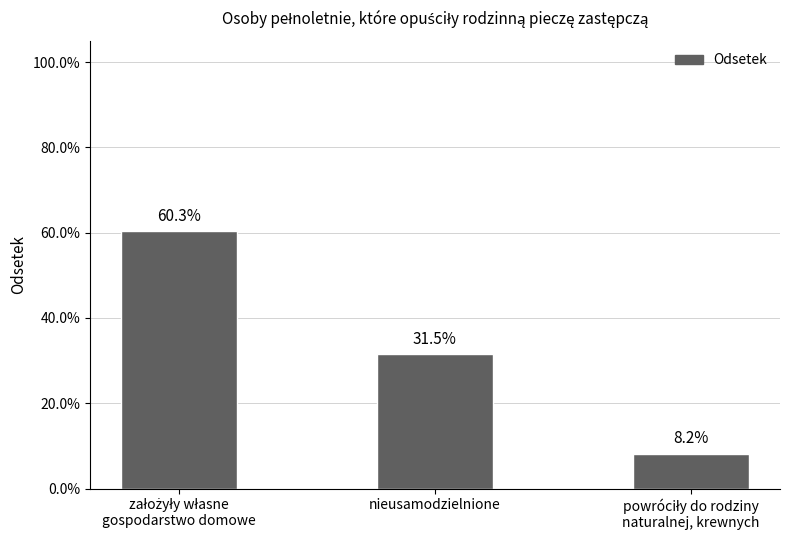

Does the chart contain any negative values?

No